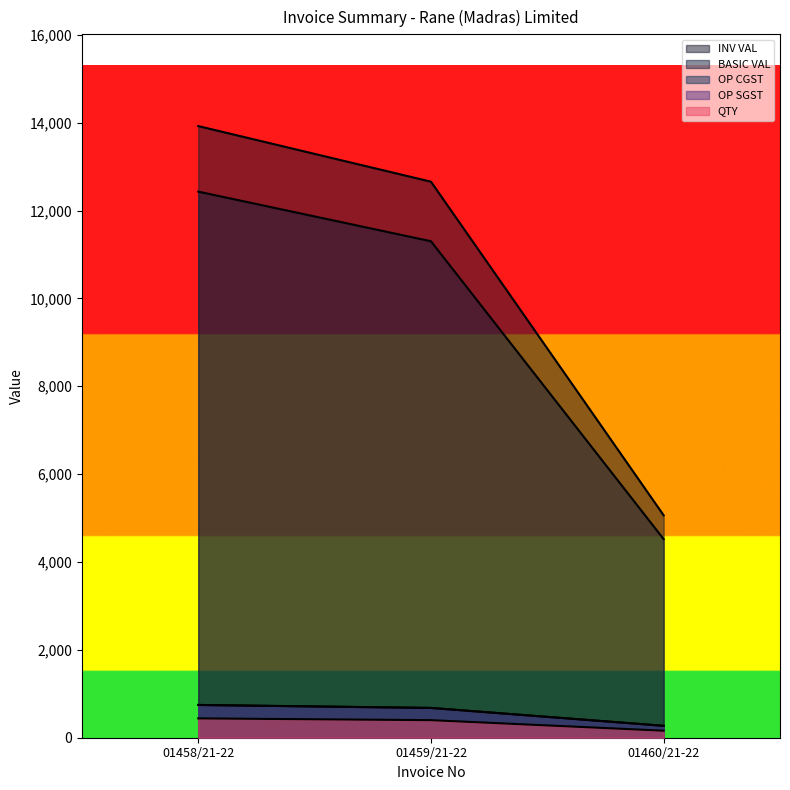

Where does the OP CGST series first go above 678?

01458/21-22